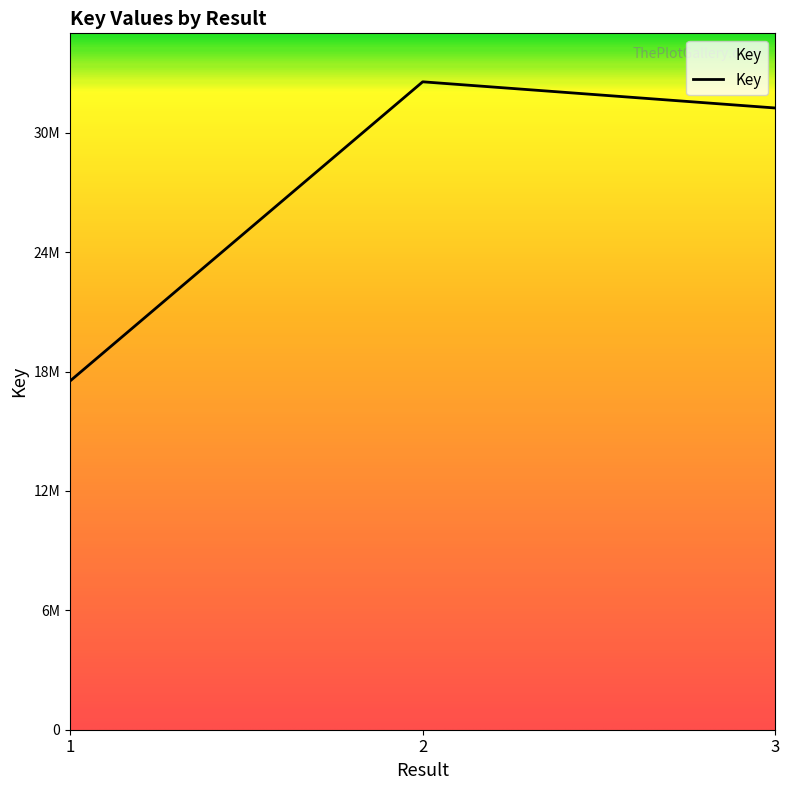

List the labels in order of value, smallest first.

1, 3, 2